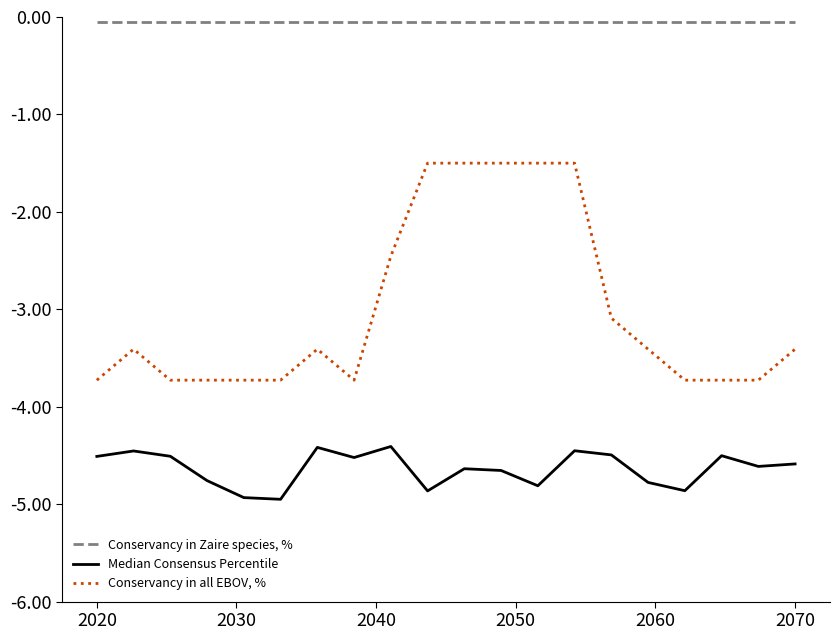

How many series are shown in this chart?

3